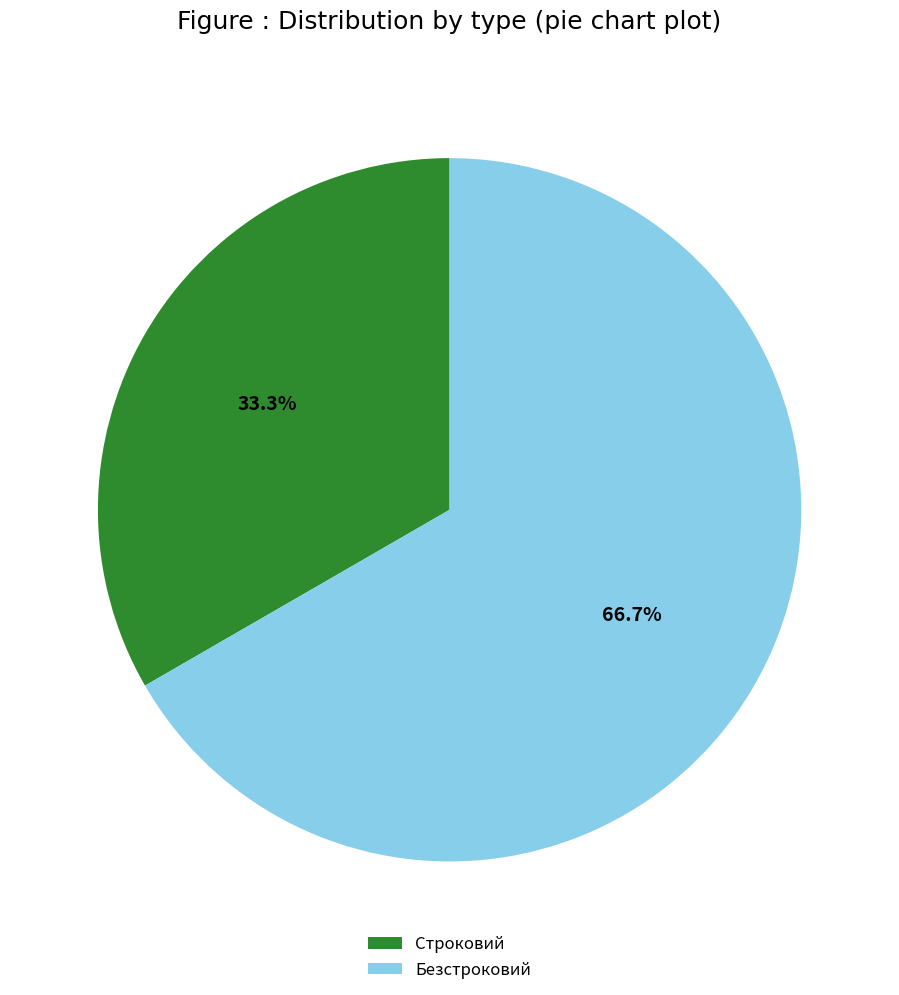

Approximately how many times larger is the value at Строковий compared to Безстроковий?

0.5